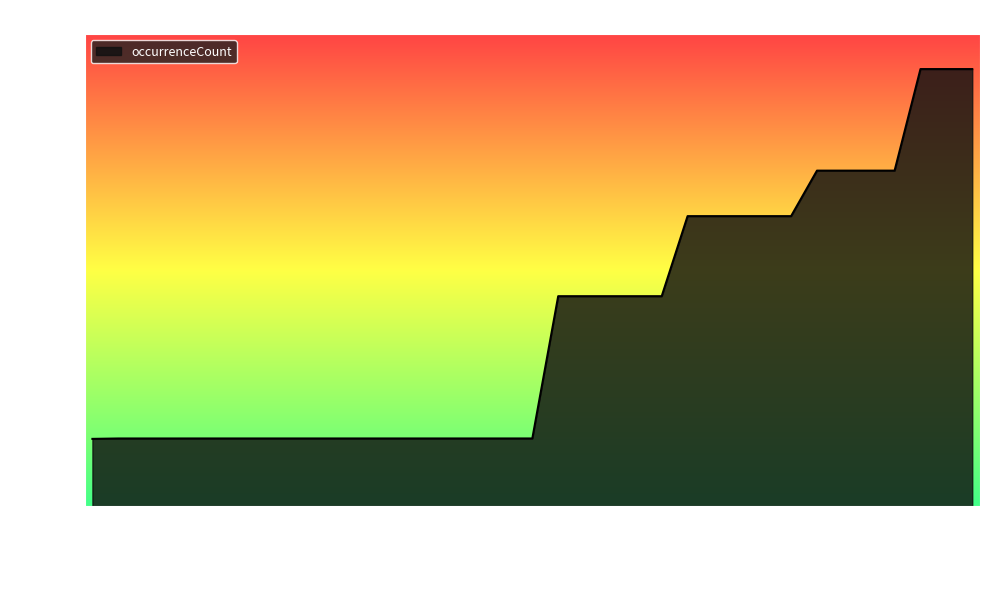

What is the sum of all values?

12399355